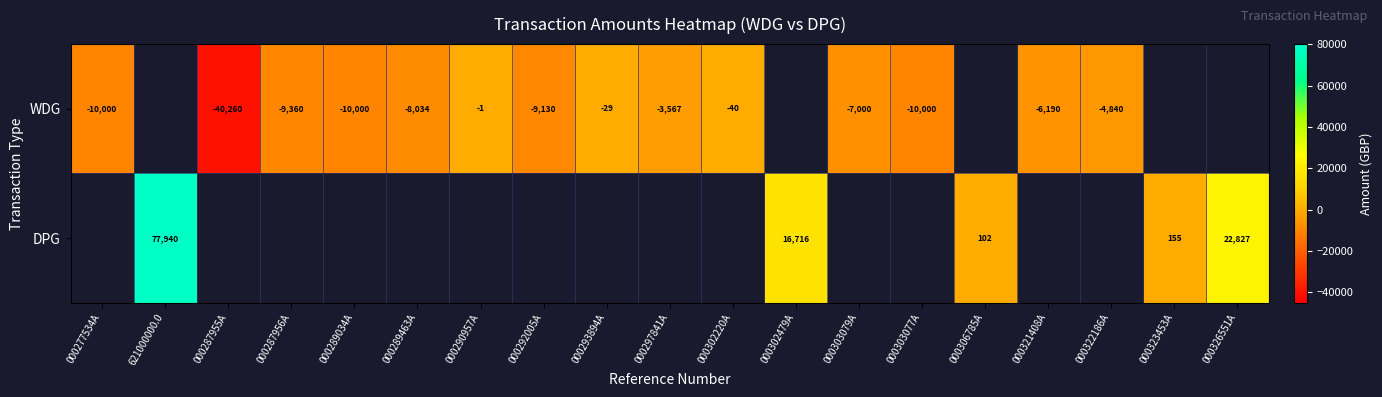

Is it true that WDG equals -29 at 000293894A?

True